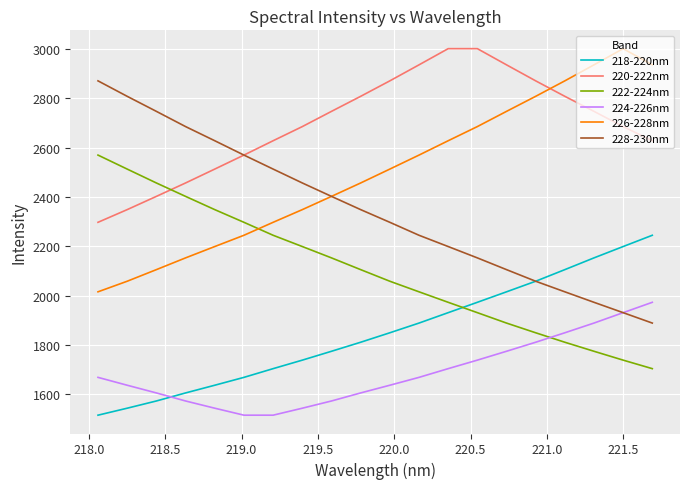

At how many categories does at least one series exceed 1755?

20